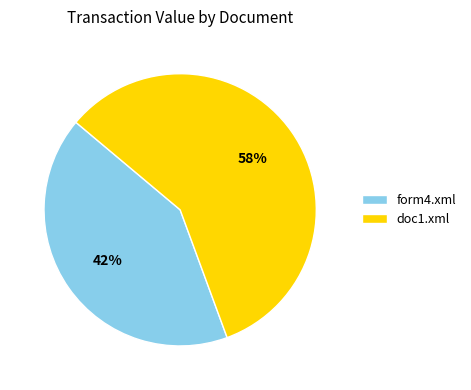

Rank the categories by value from lowest to highest.

form4.xml, doc1.xml